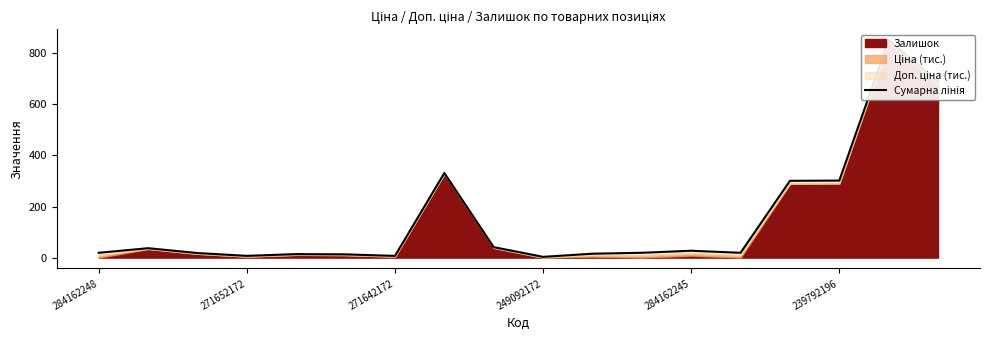

What is the change in value from 6 to 16?

+844.0